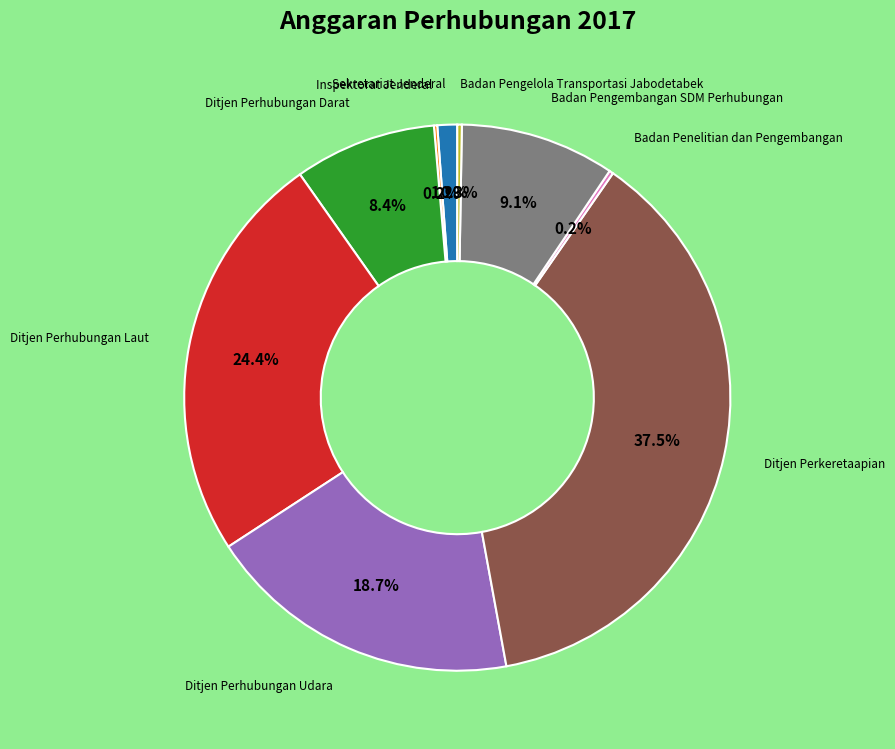

Is there a majority slice in this chart?

No